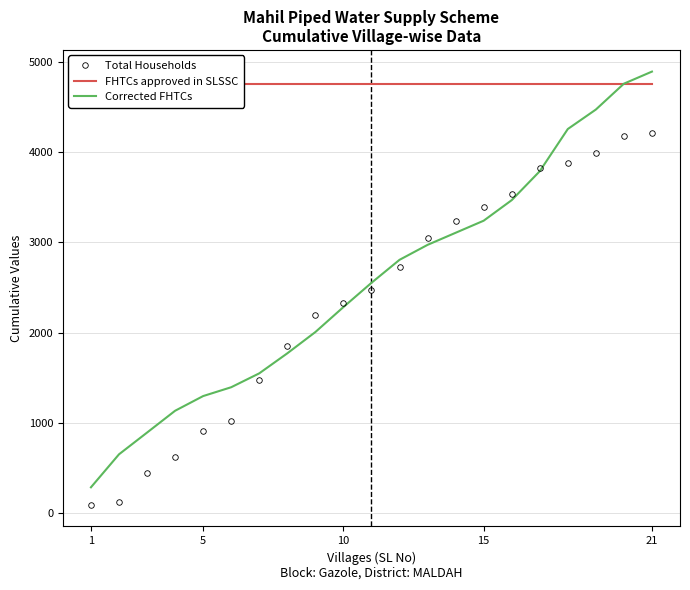

What is the minimum value for Corrected FHTCs?

284